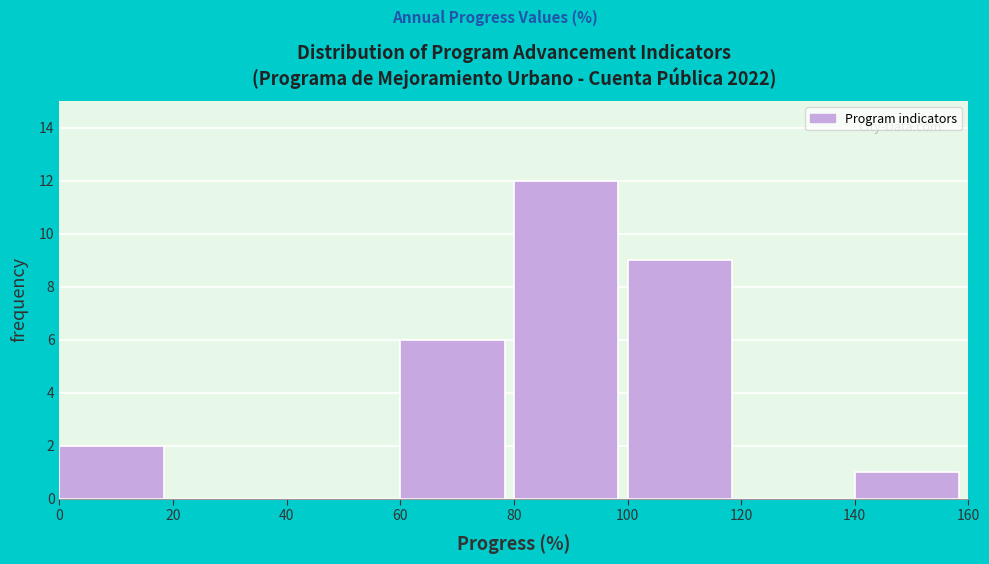

How tall is the bar that spans 60 to 80 on the x-axis? The values are not printed on the chart, so give them approximately, as read against the axis.

6